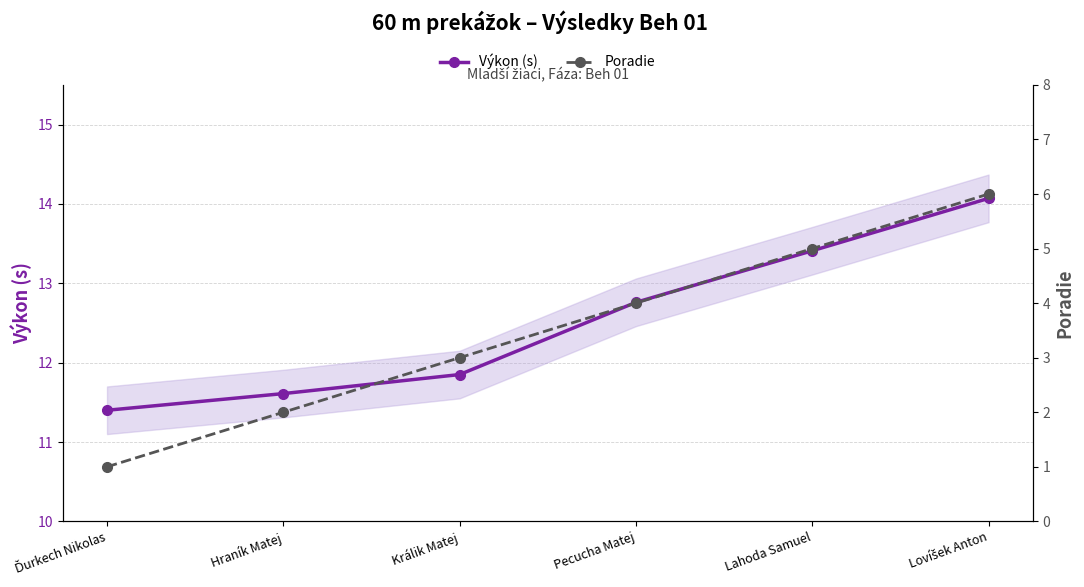

True or false: Poradie and Výkon (s) intersect in this chart.

False